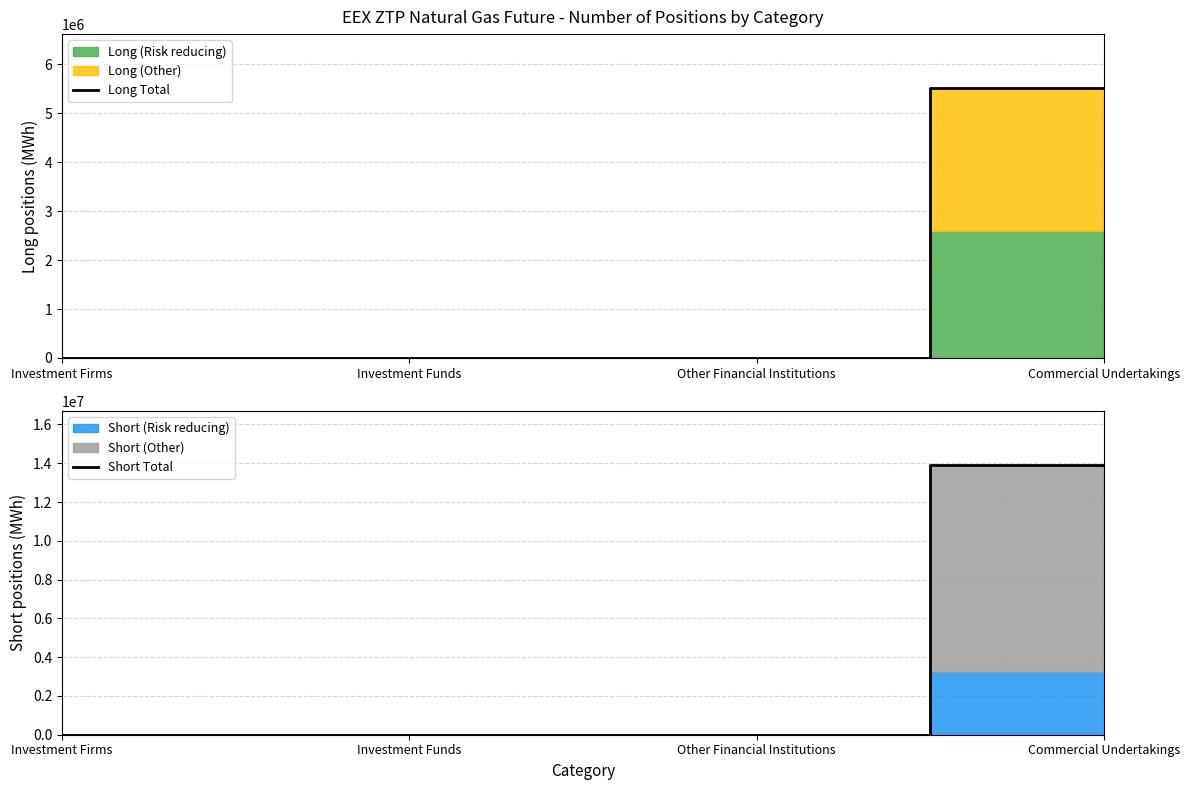

Reading left to right, what are all the values shown in this chart?

Long Total: Investment Firms=0	Investment Funds=0	Other Financial Institutions=0	Commercial Undertakings=5514170
Short Total: Investment Firms=0	Investment Funds=0	Other Financial Institutions=0	Commercial Undertakings=13916625